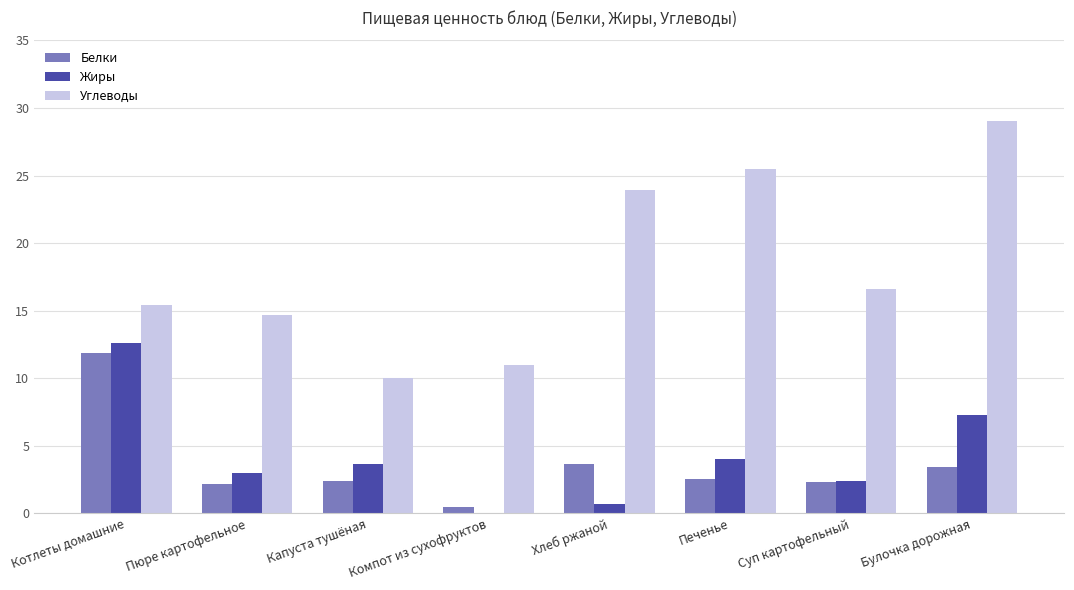

Is the value of Белки at Булочка дорожная greater than the value of Жиры at Пюре картофельное?

Yes